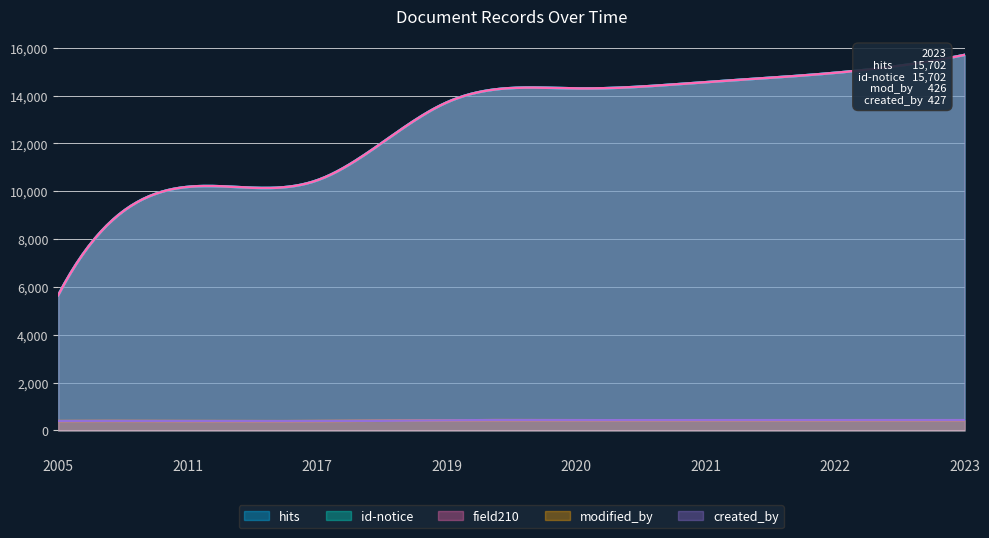

How many values in the created_by series exceed 426?

2